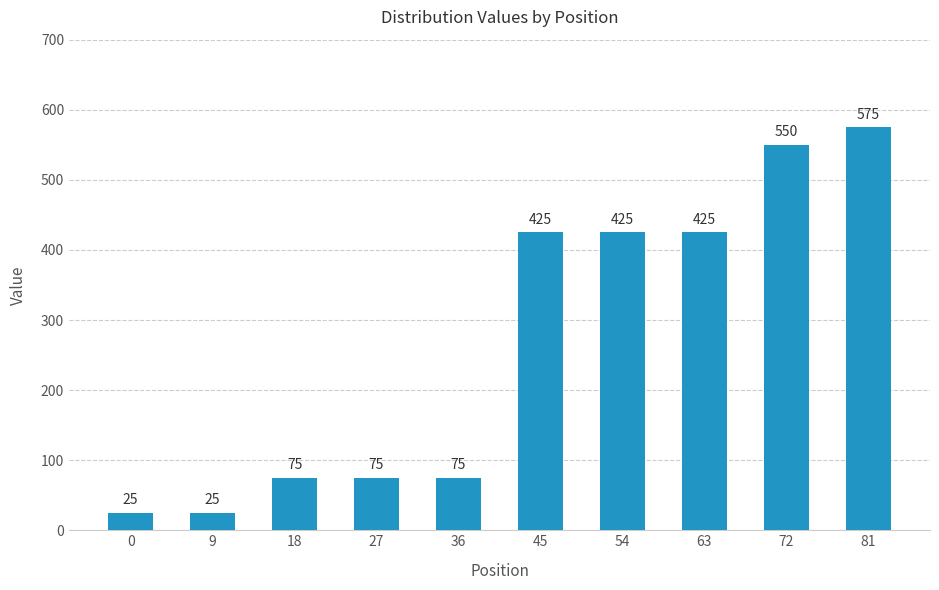

What is the difference between the values at 18 and 0?

50